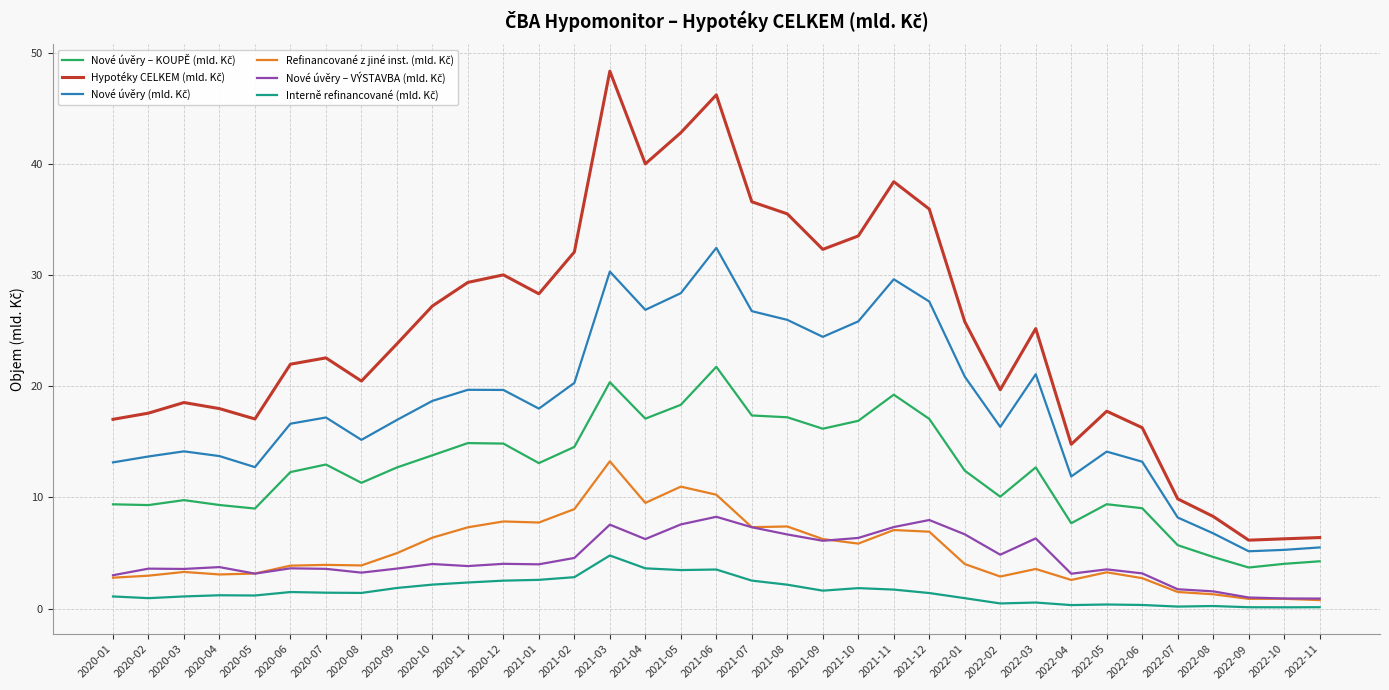

At which category does the chart reach its peak across all series?

2021-03